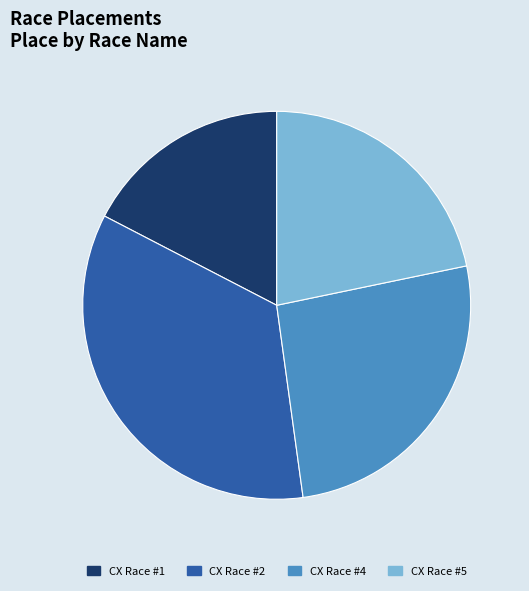

Does any single category account for the majority?

No